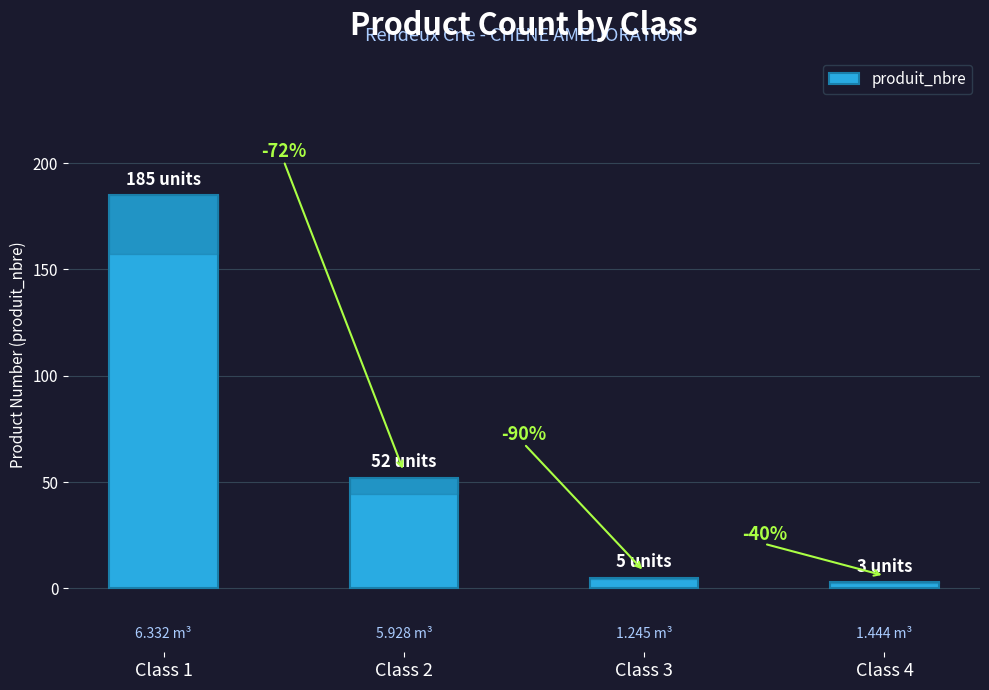

Are the bars horizontal?

No